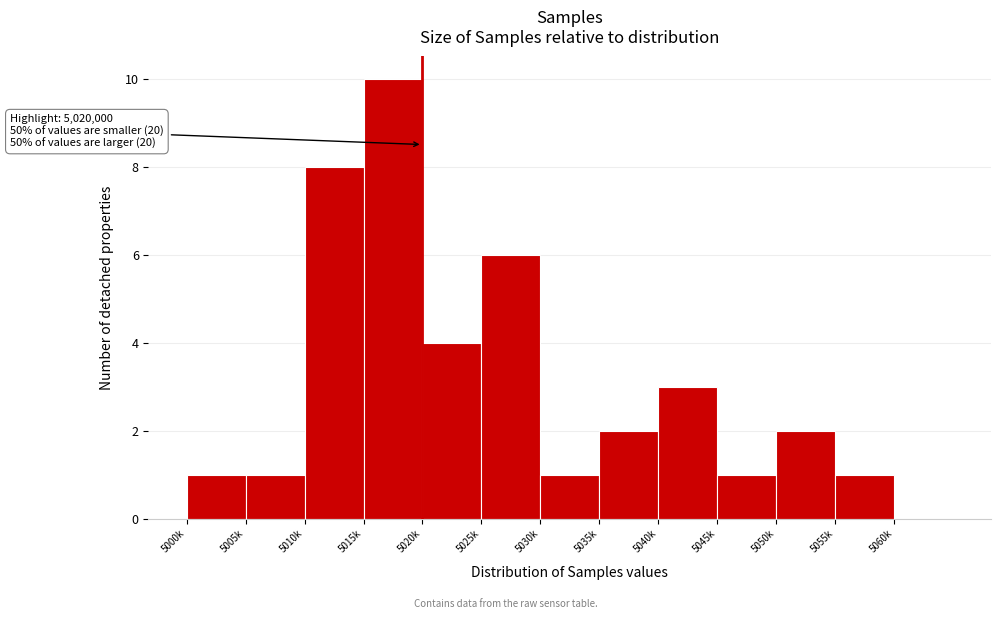

Reading left to right, list all the values displayed in this chart.

5000k=1	5005k=1	5010k=8	5015k=10	5020k=4	5025k=6	5030k=1	5035k=2	5040k=3	5045k=1	5050k=2	5055k=1	5060k=0